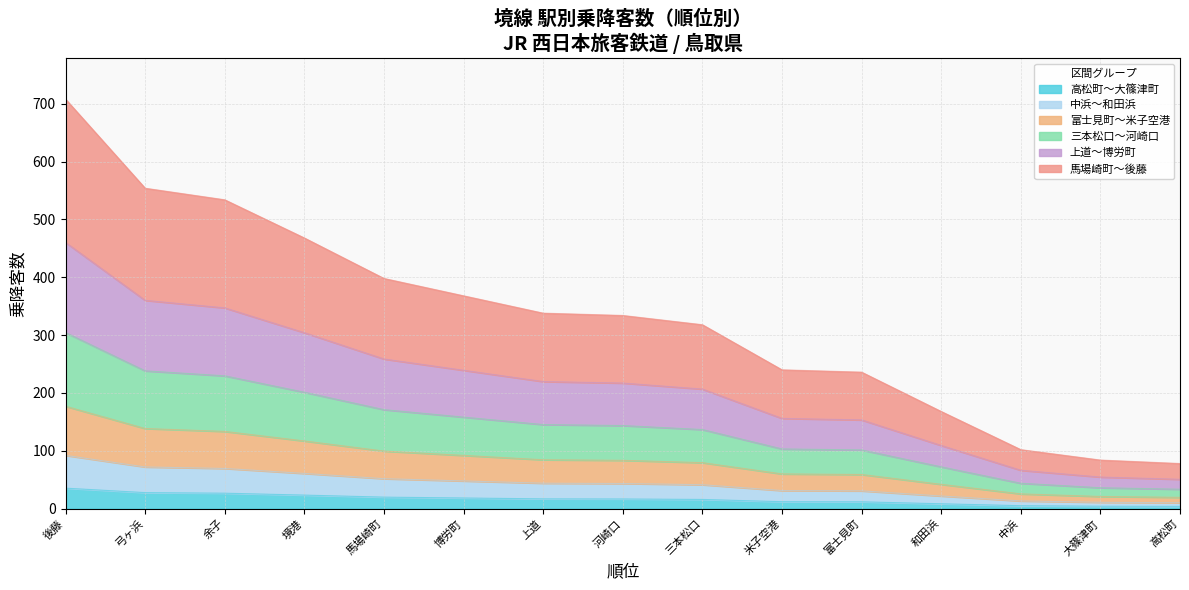

What is the total value across all series at 河崎口?

334.0